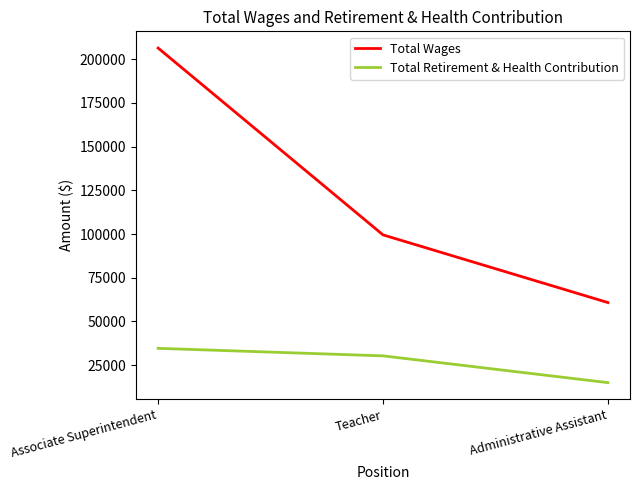

Where does the Total Wages series first go above 99507?

Associate Superintendent